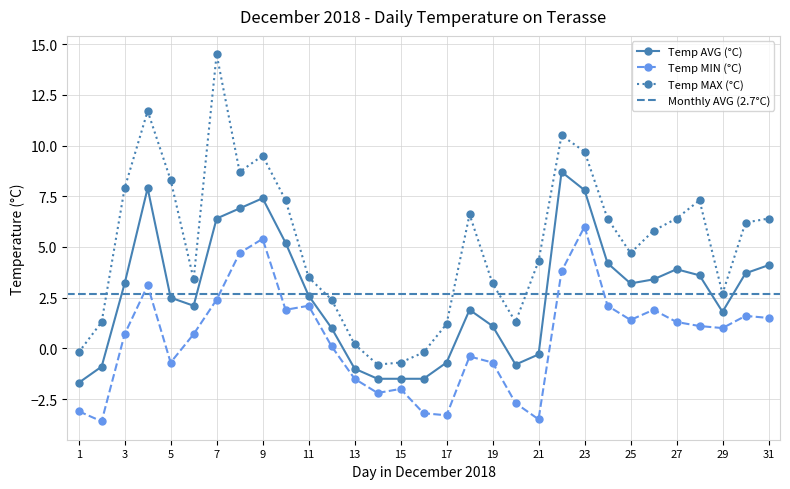

The Temp MIN (°C) series shows -0.8 at 13. True or false?

False